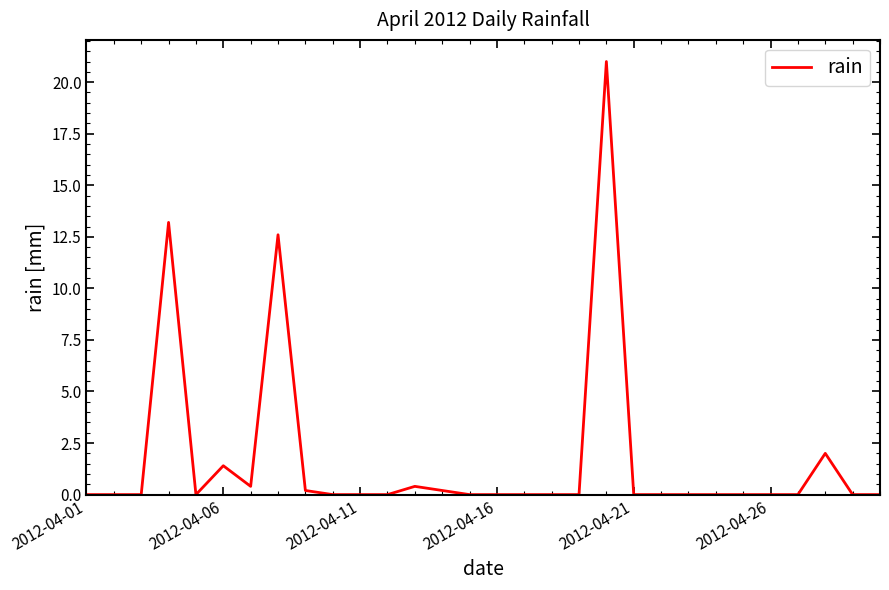

How many lines are shown in the chart?

1